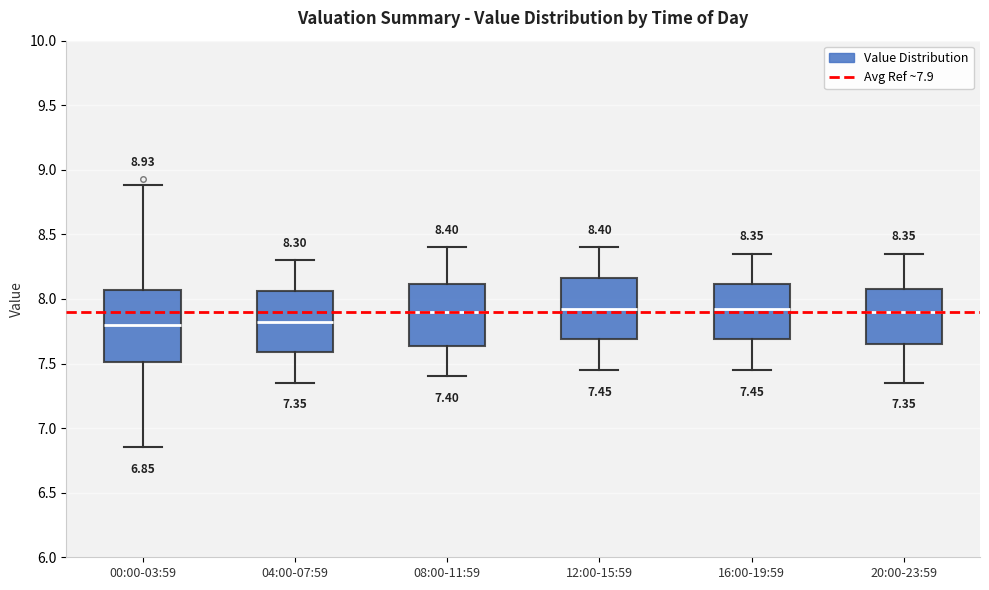

Which box is the tallest, from its lower edge to its upper edge?

00:00-03:59